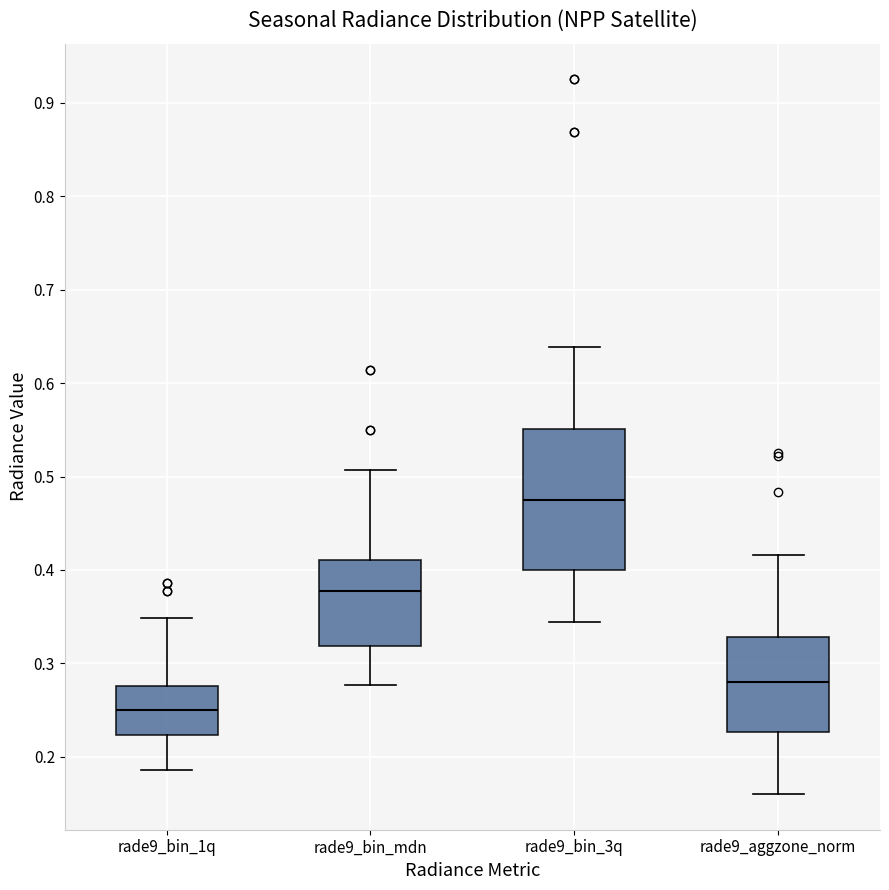

Reading left to right, transcribe this box plot: for each box, give where its median line is, the range the box spans, and where its two whiskers end, as read against the y-axis. The values are not printed on the chart, so give them approximately, as read against the axis.

rade9_bin_1q: median 0.25, box 0.22 to 0.28, whiskers 0.19 to 0.35
rade9_bin_mdn: median 0.38, box 0.32 to 0.41, whiskers 0.28 to 0.51
rade9_bin_3q: median 0.47, box 0.40 to 0.55, whiskers 0.34 to 0.64
rade9_aggzone_norm: median 0.28, box 0.23 to 0.33, whiskers 0.16 to 0.42